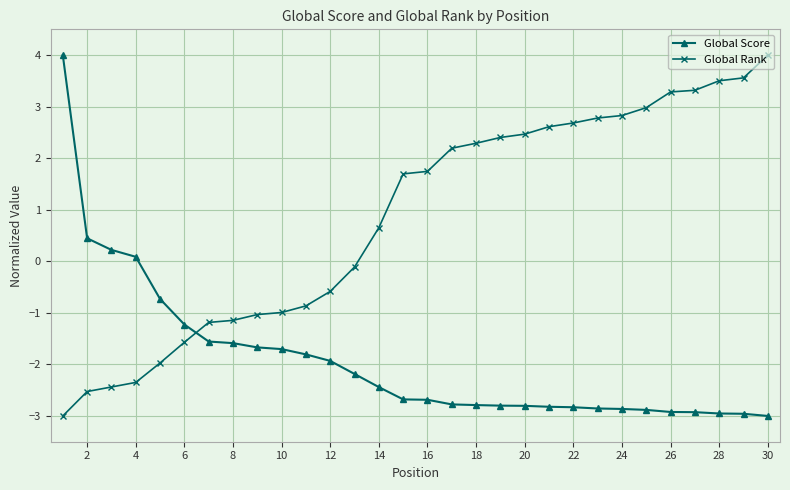

What is the value of the Global Rank point at the 27th from the left?

3.3